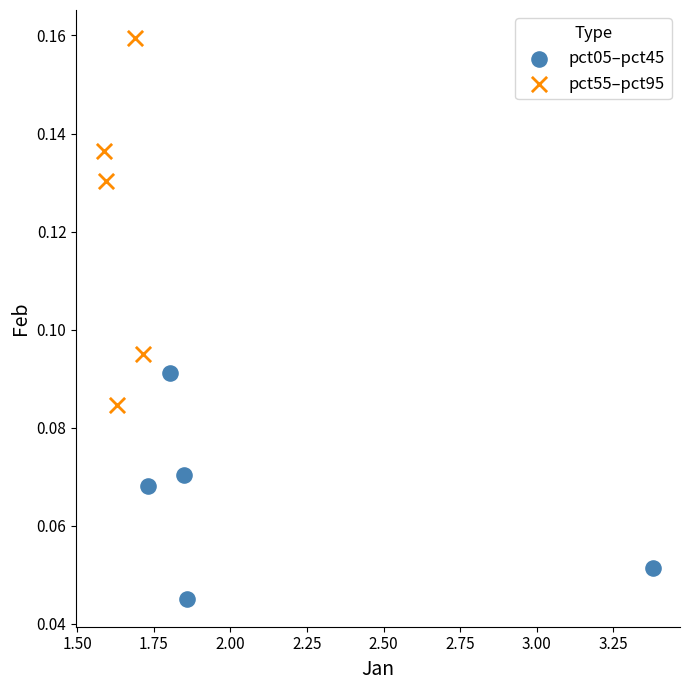

Which series reaches the minimum Y coordinate?

pct05–pct45